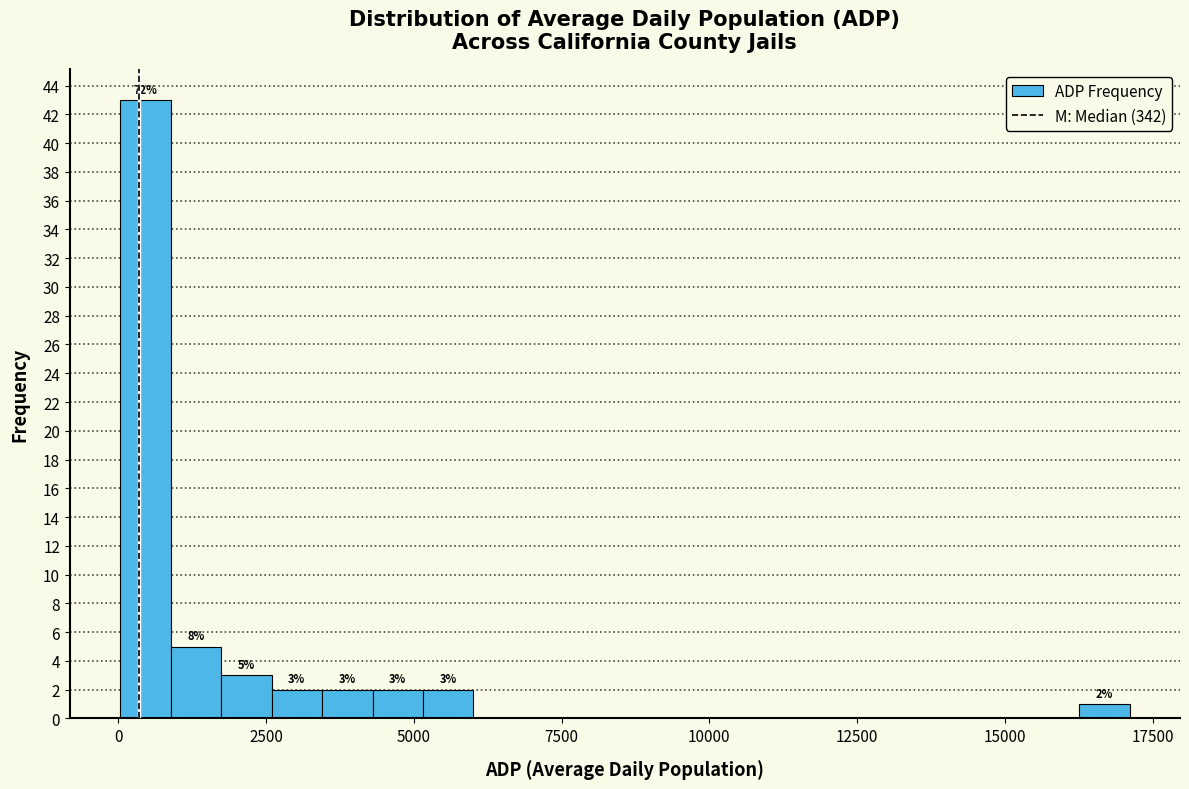

Around what value on the x-axis is the tallest bar? Give the approximate position of its centre, as read against the axis.

500